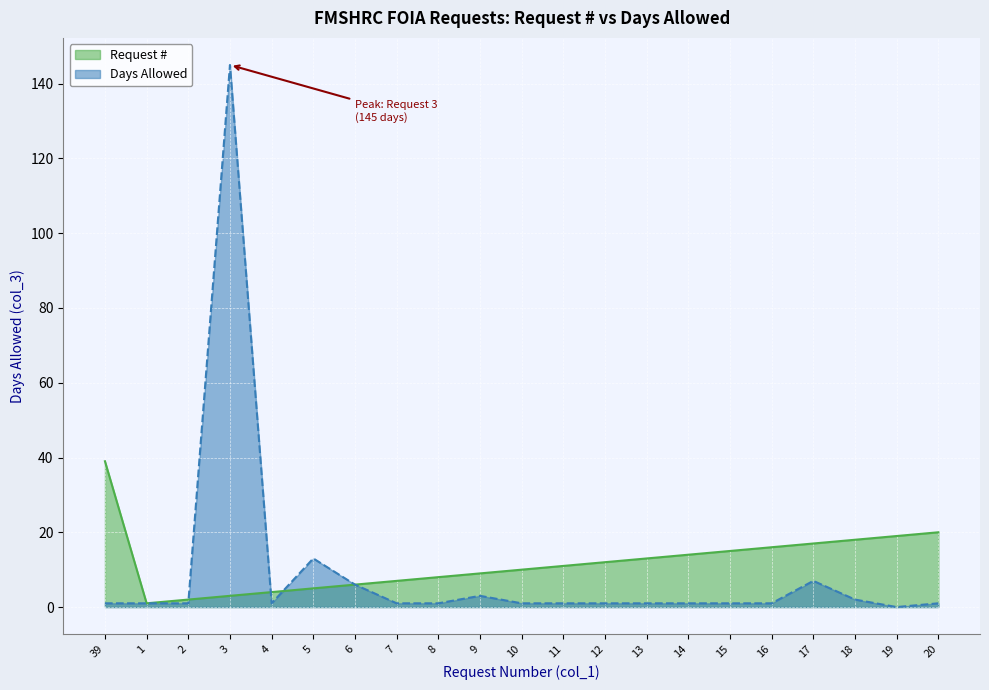

Rank the categories by Days Allowed value from highest to lowest.

3, 5, 17, 6, 9, 18, 39, 1, 2, 4, 7, 8, 10, 11, 12, 13, 14, 15, 16, 20, 19